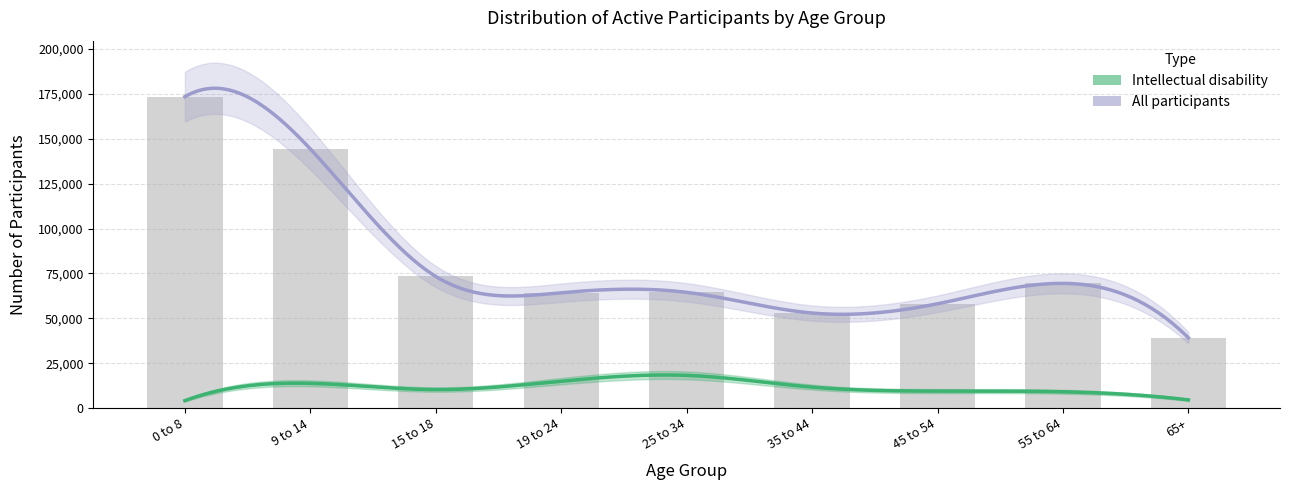

What is the change in value from 15 to 18 to 25 to 34?

-8846